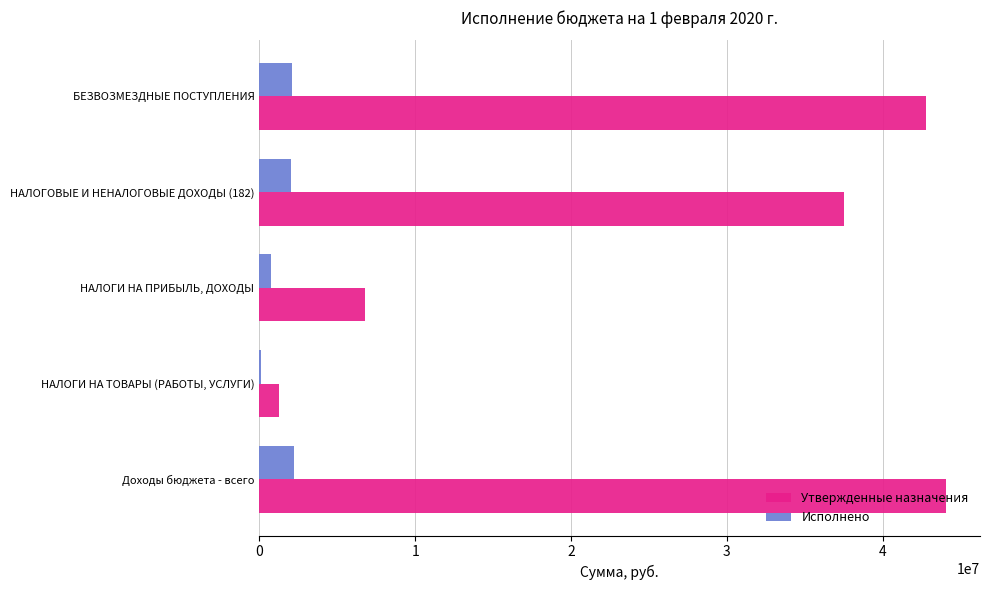

At which label is Утвержденные назначения closest to 22664900?

НАЛОГОВЫЕ И НЕНАЛОГОВЫЕ ДОХОДЫ (182)